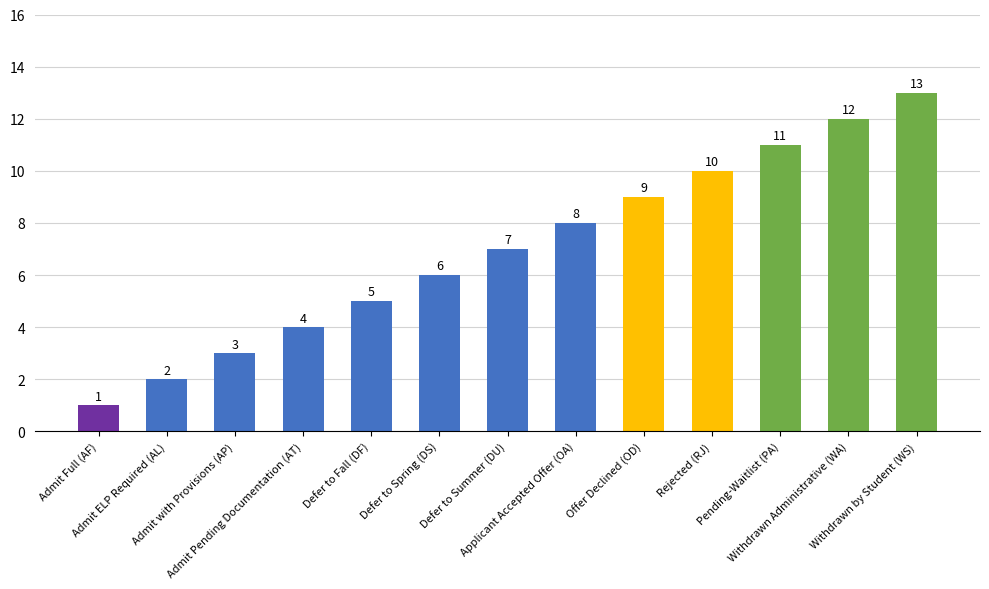

How many bars are there in total?

13